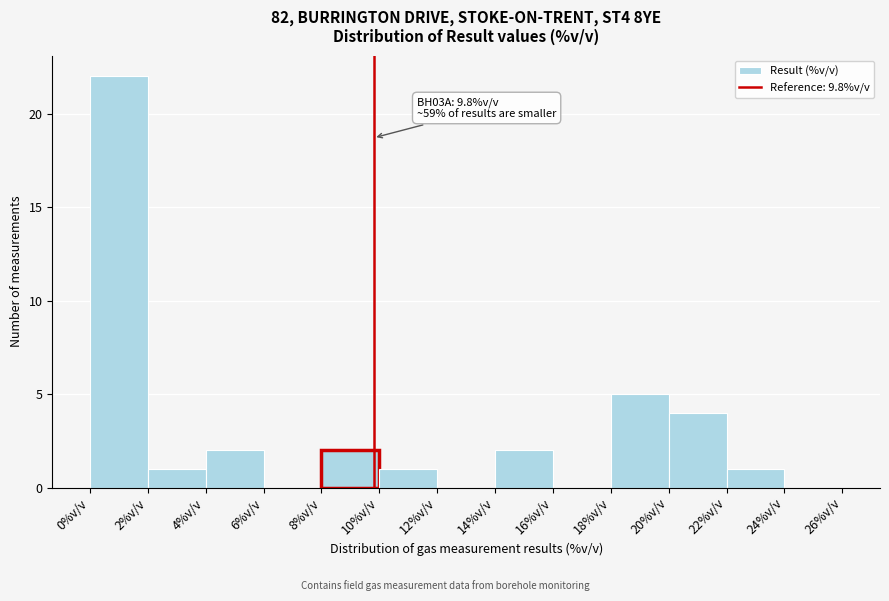

Which range on the x-axis has the tallest bar?

0 to 2